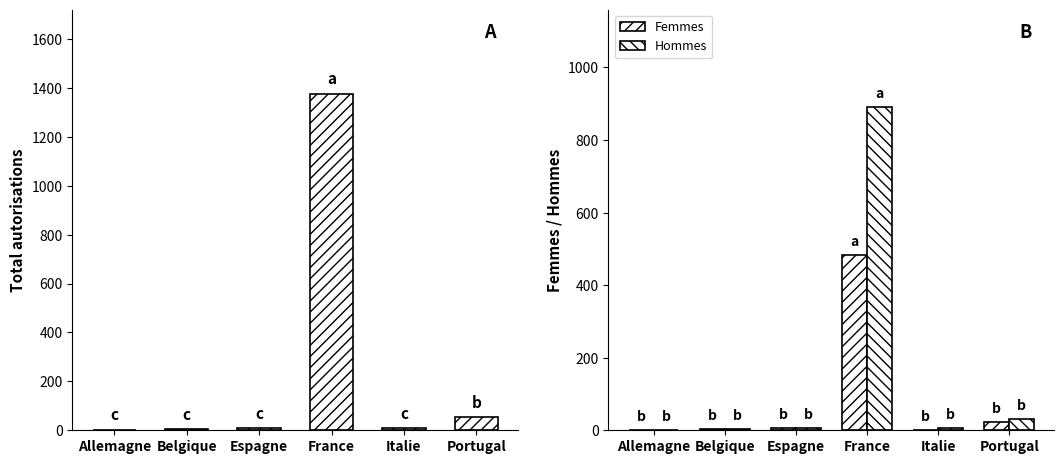

The Femmes series shows 0 at Allemagne. True or false?

False